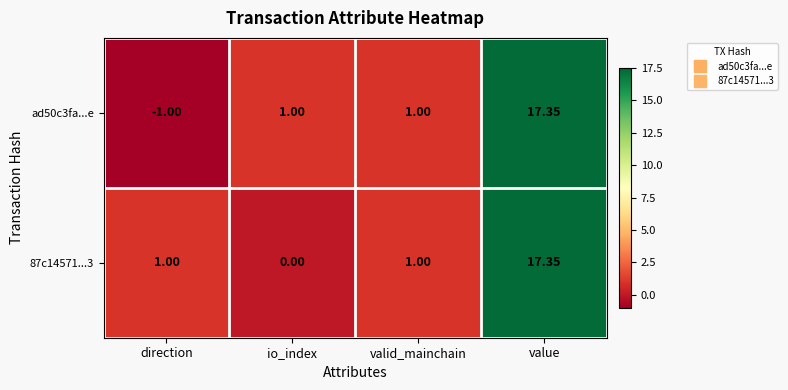

How many series are shown in this chart?

2